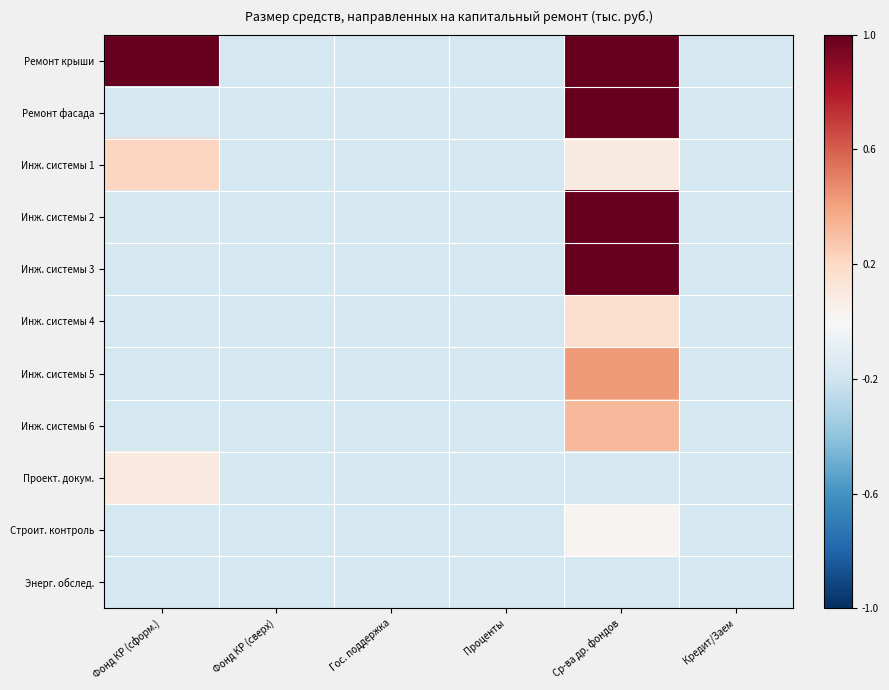

Reading right to left, what are all the values shown in this chart?

Ремонт крыши: Кредит/Заем=-0.2	Ср-ва др. фондов=1.0	Проценты=-0.2	Гос. поддержка=-0.2	Фонд КР (сверх)=-0.2	Фонд КР (сформ.)=1.0
Ремонт фасада: Кредит/Заем=-0.2	Ср-ва др. фондов=1.0	Проценты=-0.2	Гос. поддержка=-0.2	Фонд КР (сверх)=-0.2	Фонд КР (сформ.)=-0.2
Инж. системы 1: Кредит/Заем=-0.2	Ср-ва др. фондов=0.1	Проценты=-0.2	Гос. поддержка=-0.2	Фонд КР (сверх)=-0.2	Фонд КР (сформ.)=0.2
Инж. системы 2: Кредит/Заем=-0.2	Ср-ва др. фондов=1.0	Проценты=-0.2	Гос. поддержка=-0.2	Фонд КР (сверх)=-0.2	Фонд КР (сформ.)=-0.2
Инж. системы 3: Кредит/Заем=-0.2	Ср-ва др. фондов=1.0	Проценты=-0.2	Гос. поддержка=-0.2	Фонд КР (сверх)=-0.2	Фонд КР (сформ.)=-0.2
Инж. системы 4: Кредит/Заем=-0.2	Ср-ва др. фондов=0.2	Проценты=-0.2	Гос. поддержка=-0.2	Фонд КР (сверх)=-0.2	Фонд КР (сформ.)=-0.2
Инж. системы 5: Кредит/Заем=-0.2	Ср-ва др. фондов=0.4	Проценты=-0.2	Гос. поддержка=-0.2	Фонд КР (сверх)=-0.2	Фонд КР (сформ.)=-0.2
Инж. системы 6: Кредит/Заем=-0.2	Ср-ва др. фондов=0.3	Проценты=-0.2	Гос. поддержка=-0.2	Фонд КР (сверх)=-0.2	Фонд КР (сформ.)=-0.2
Проект. докум.: Кредит/Заем=-0.2	Ср-ва др. фондов=-0.2	Проценты=-0.2	Гос. поддержка=-0.2	Фонд КР (сверх)=-0.2	Фонд КР (сформ.)=0.1
Строит. контроль: Кредит/Заем=-0.2	Ср-ва др. фондов=0.0	Проценты=-0.2	Гос. поддержка=-0.2	Фонд КР (сверх)=-0.2	Фонд КР (сформ.)=-0.2
Энерг. обслед.: Кредит/Заем=-0.2	Ср-ва др. фондов=-0.2	Проценты=-0.2	Гос. поддержка=-0.2	Фонд КР (сверх)=-0.2	Фонд КР (сформ.)=-0.2